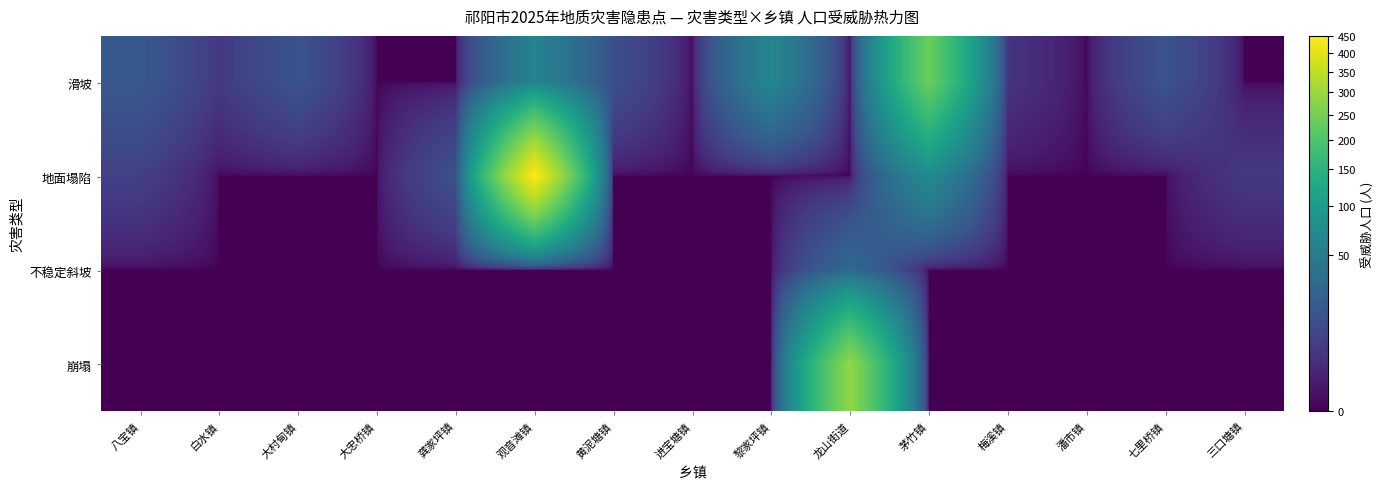

Between 龚家坪镇 and 黎家坪镇, which is larger?

黎家坪镇